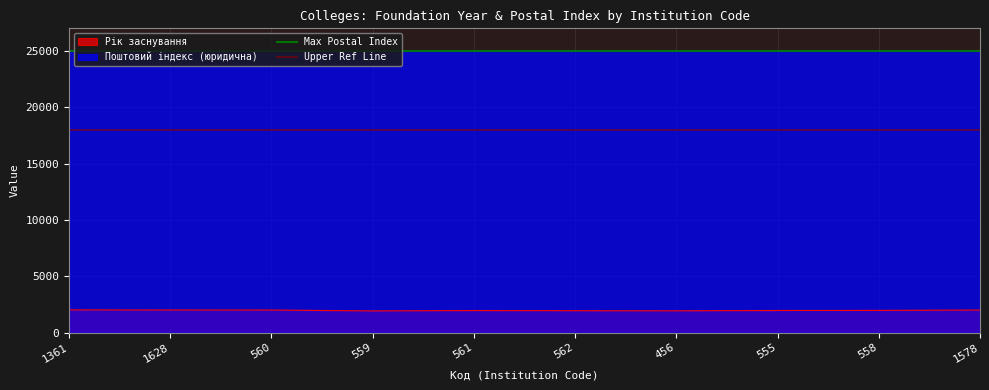

True or false: Поштовий індекс (юридична) and Рік заснування intersect in this chart.

False